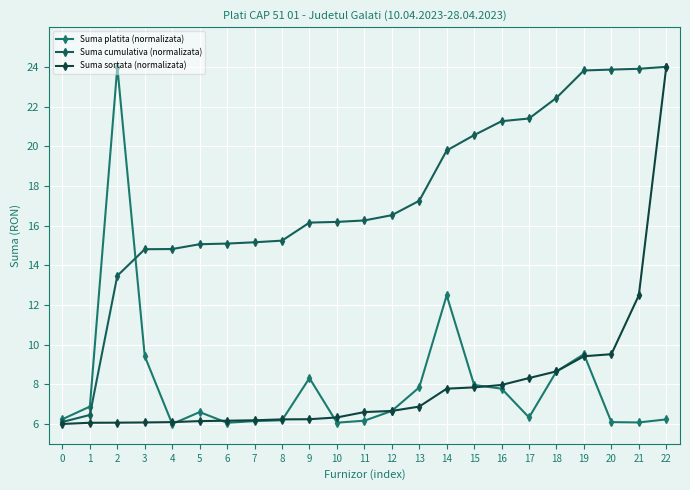

At which category does the chart reach its peak across all series?

2